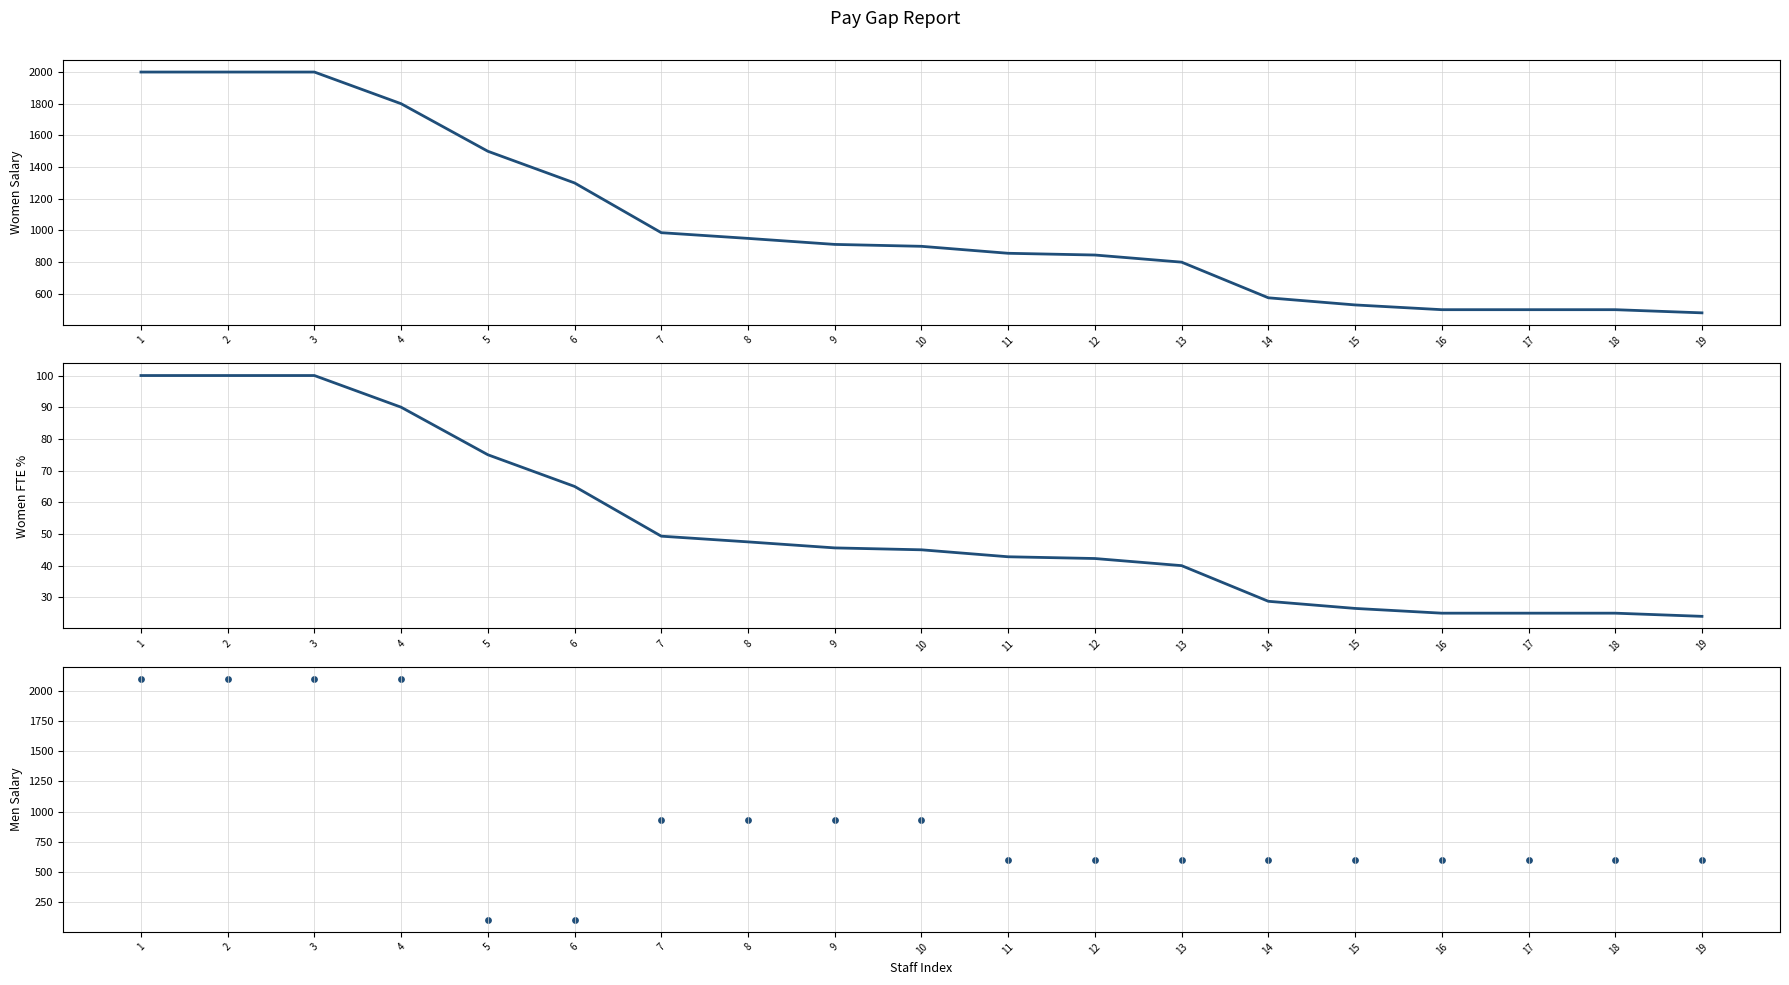

At which category is the sum across all series the highest?

1